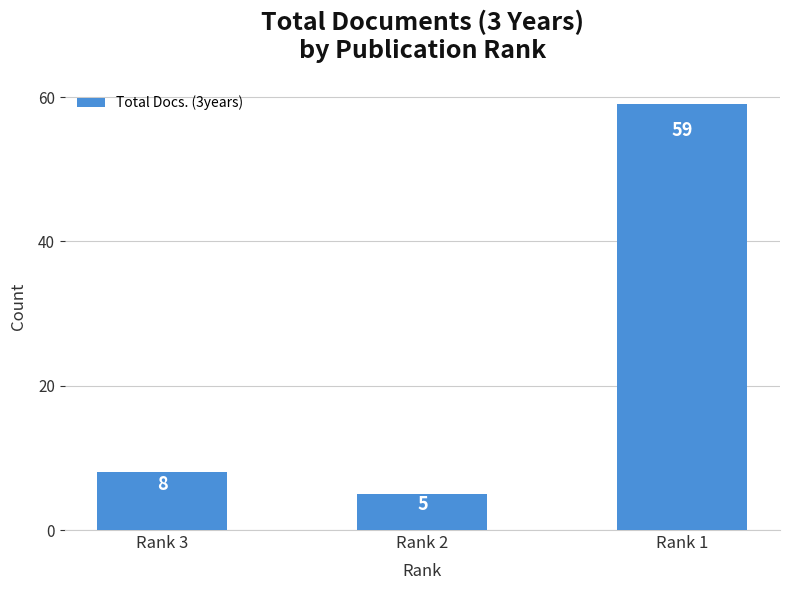

Between Rank 3 and Rank 1, which is larger?

Rank 1